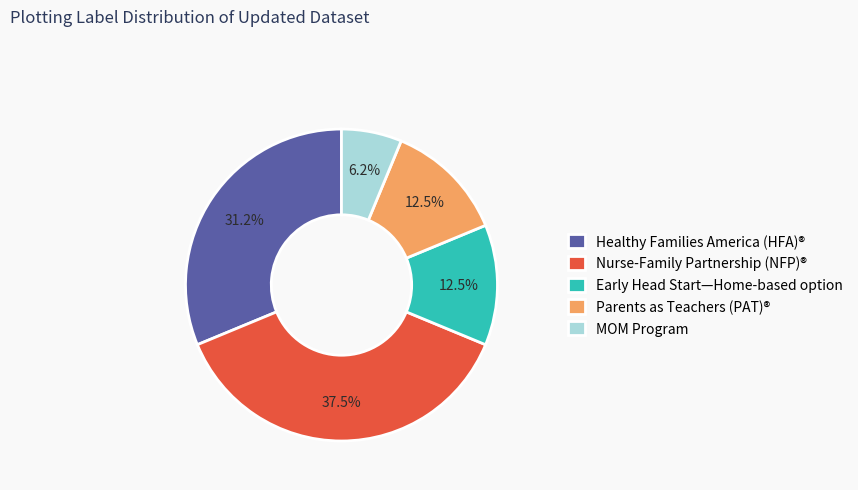

To the nearest percent, what is the difference between the largest and smallest slice percentages?

31%